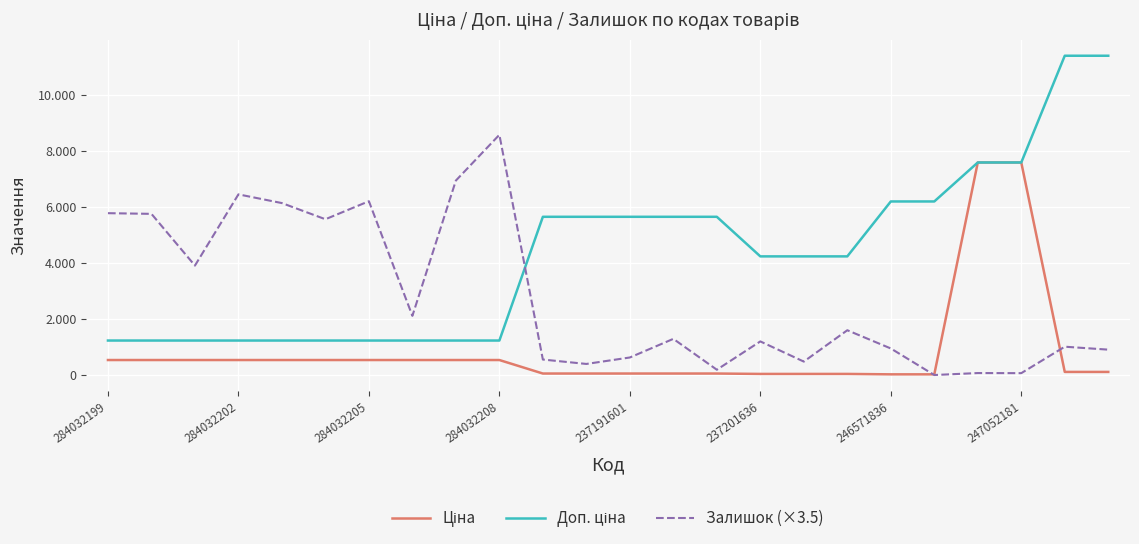

What is the value of the Ціна point at the 3rd from the left?

539.0